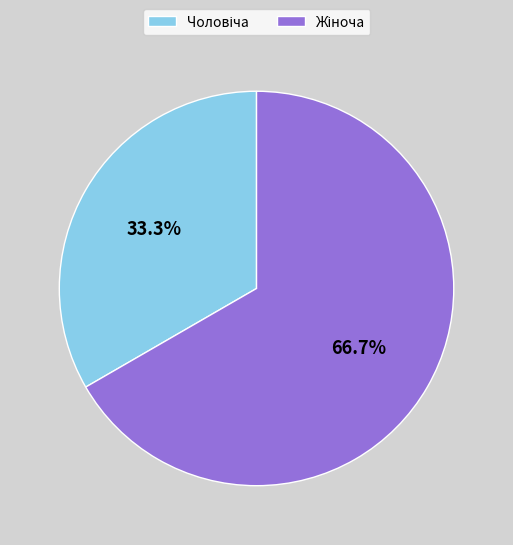

Is there a majority slice in this chart?

Yes